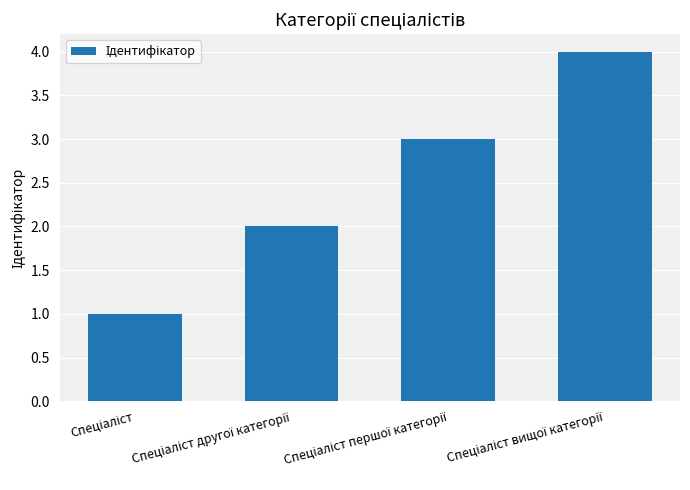

What is the greatest value displayed?

4